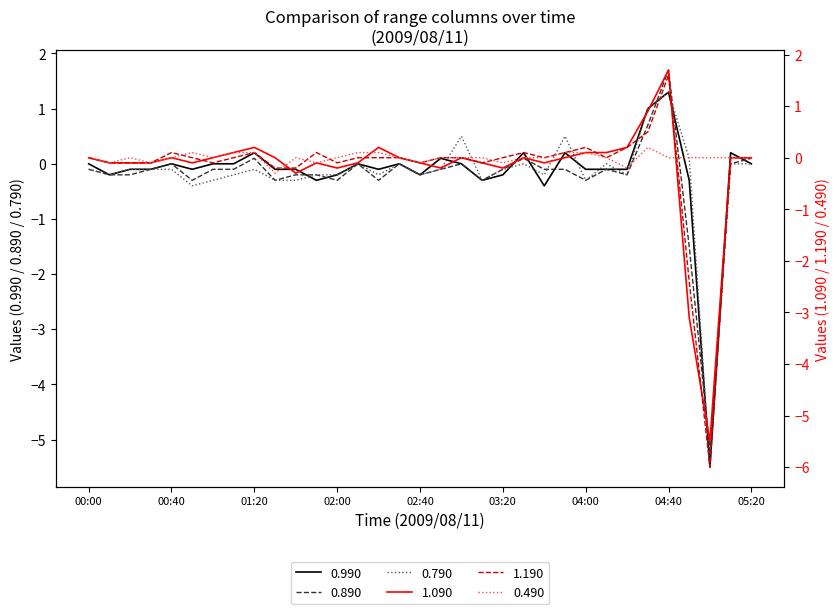

At which label does 1.090 reach its peak?

04:40